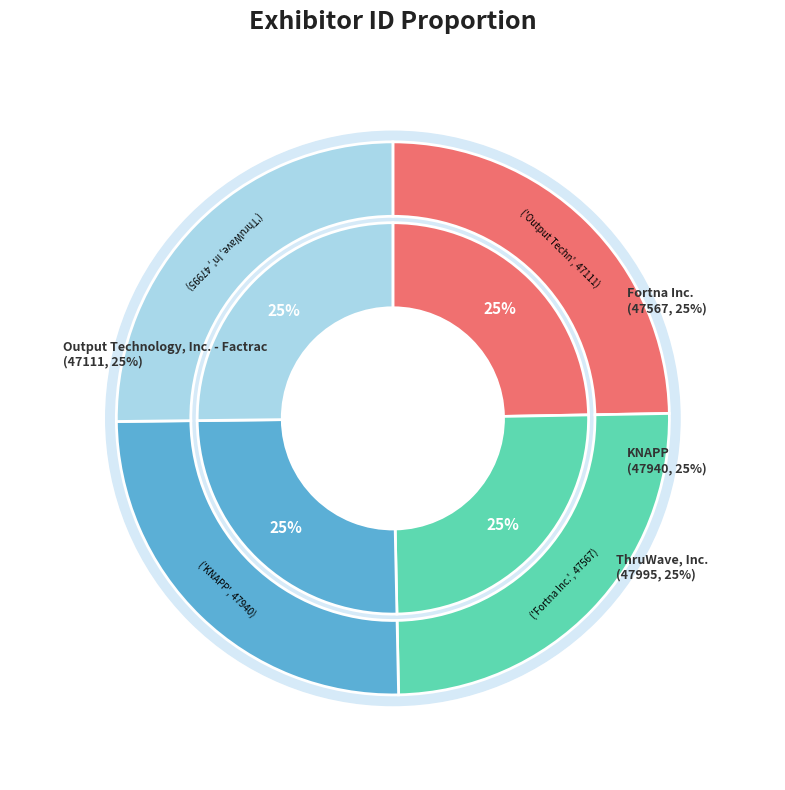

What portion of the pie excludes ThruWave, Inc.?

74.8%